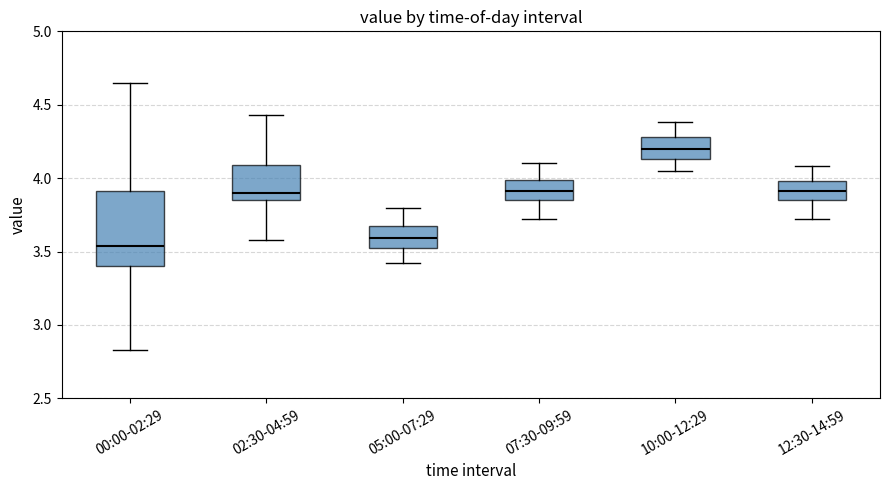

Reading left to right, read every box against the y-axis: the position of its median line, the range the box covers, and the ends of its whiskers. The values are not printed on the chart, so give them approximately, as read against the axis.

00:00-02:29: median 3.55, box 3.40 to 3.90, whiskers 2.85 to 4.65
02:30-04:59: median 3.90, box 3.85 to 4.10, whiskers 3.60 to 4.45
05:00-07:29: median 3.60, box 3.55 to 3.65, whiskers 3.40 to 3.80
07:30-09:59: median 3.90, box 3.85 to 4.00, whiskers 3.70 to 4.10
10:00-12:29: median 4.20, box 4.15 to 4.30, whiskers 4.05 to 4.40
12:30-14:59: median 3.90, box 3.85 to 4.00, whiskers 3.70 to 4.10